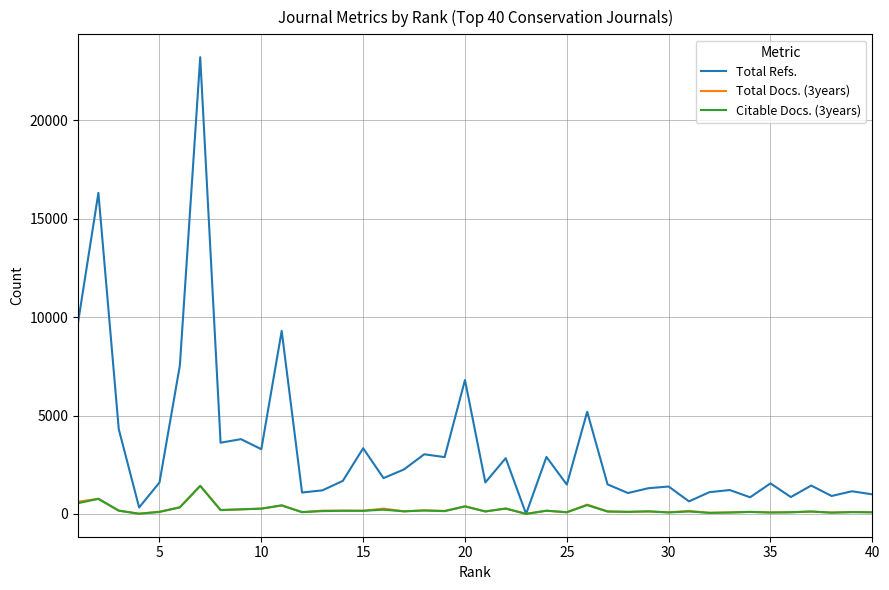

Which series has the largest total across all categories?

Total Refs.